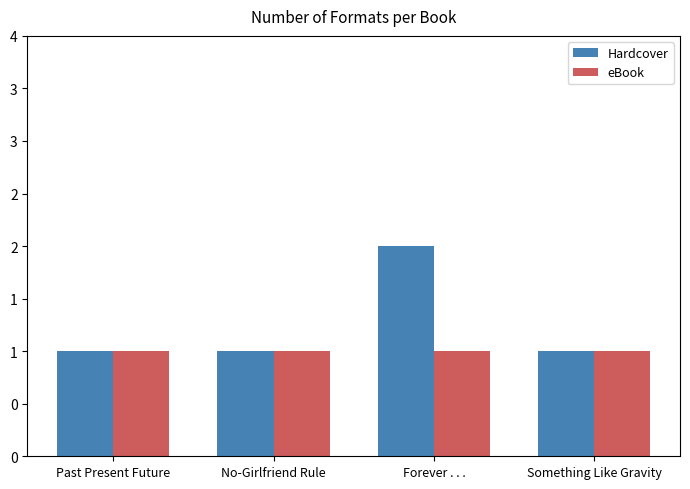

What are all the series names shown in the legend?

Hardcover, eBook